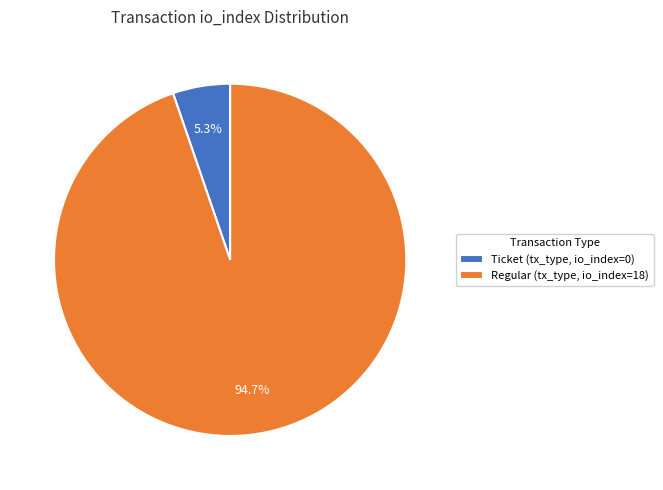

Rank the categories by value from lowest to highest.

Ticket (tx_type, io_index=0), Regular (tx_type, io_index=18)